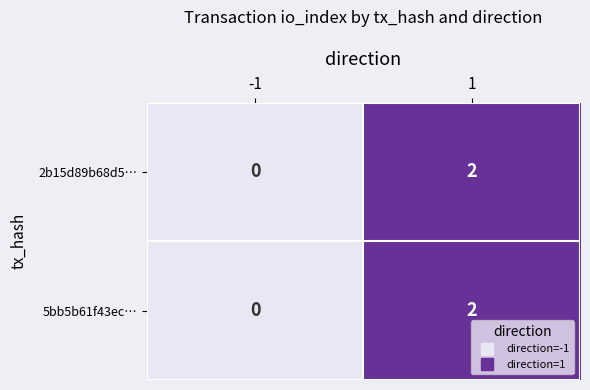

The value of 5bb5b61f43ec… at 1 is 2. True or false?

True